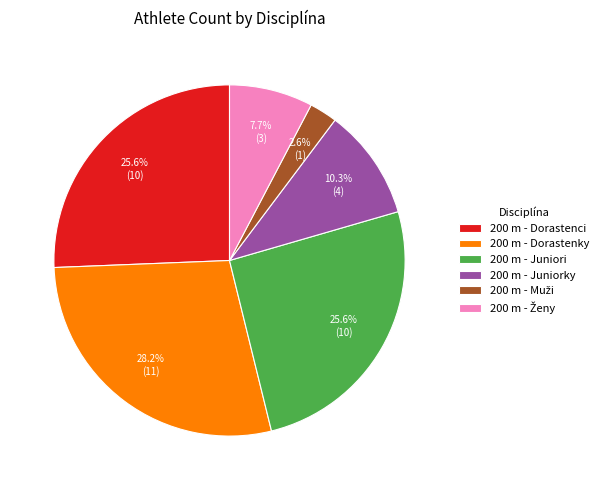

Combined, what portion of the pie is 200 m - Juniori and 200 m - Dorastenky?

53.8%